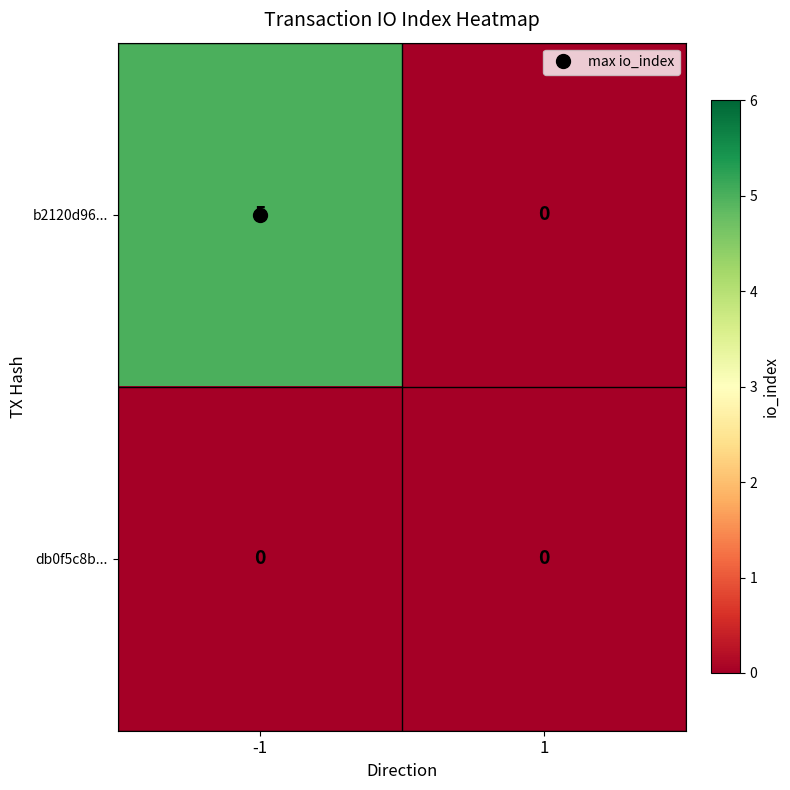

At how many categories does at least one series exceed 1?

1